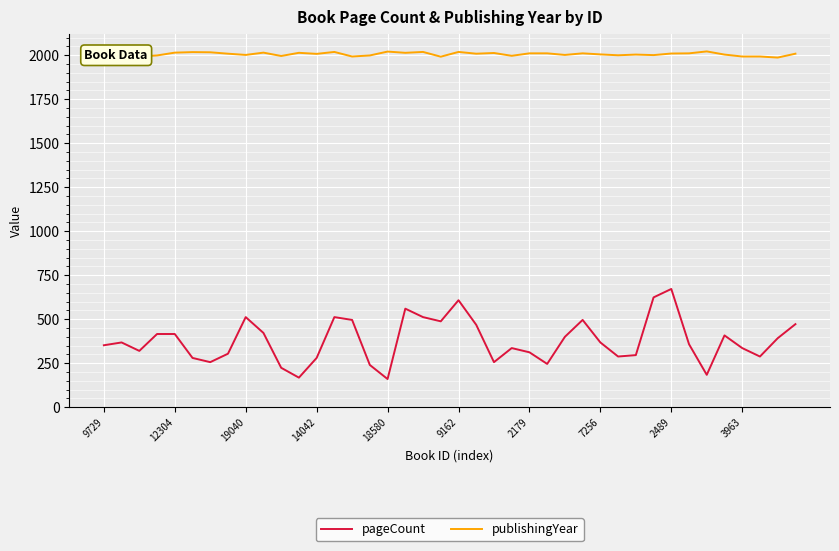

True or false: pageCount has more than 2 points higher than both neighbors.

True